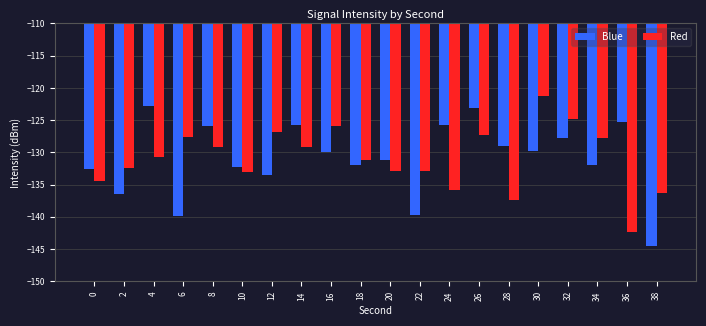

Are the bars grouped side by side (vs. stacked)?

Yes